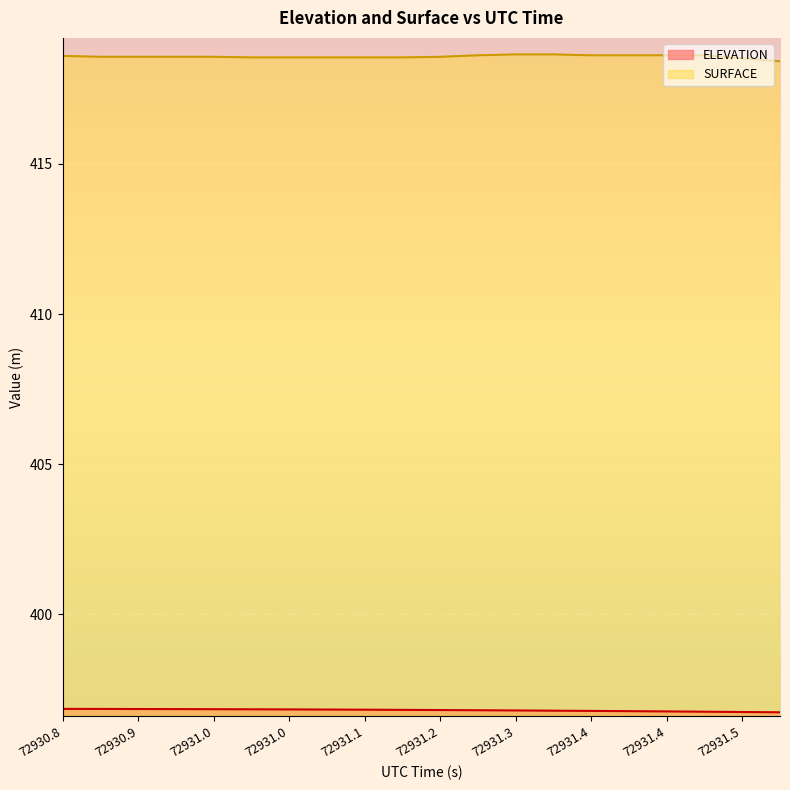

The value of SURFACE at 72931.2385 is 418.6. True or false?

True